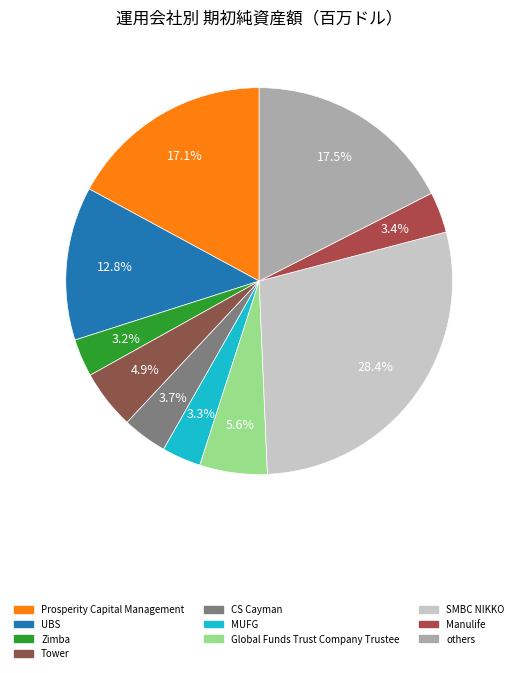

How many slices are in this pie chart?

10